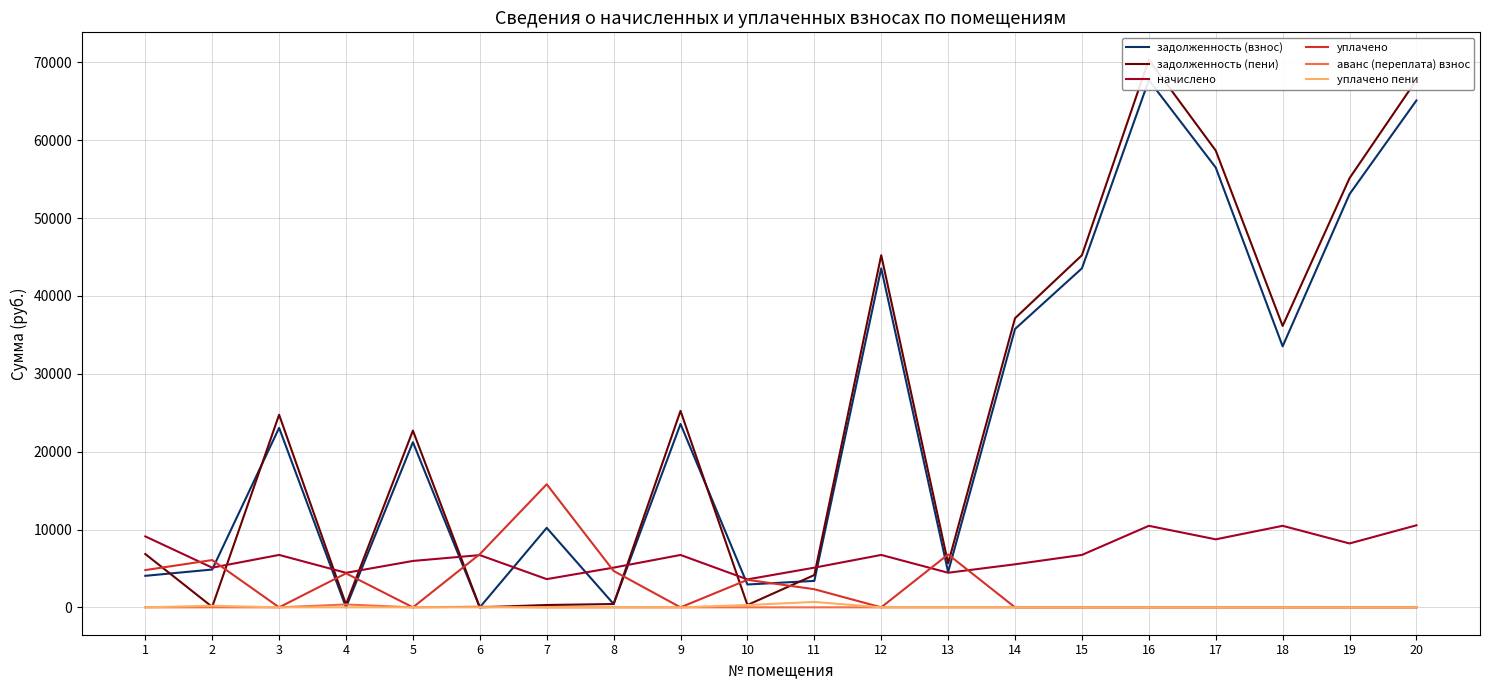

At which category is the sum across all series the highest?

16